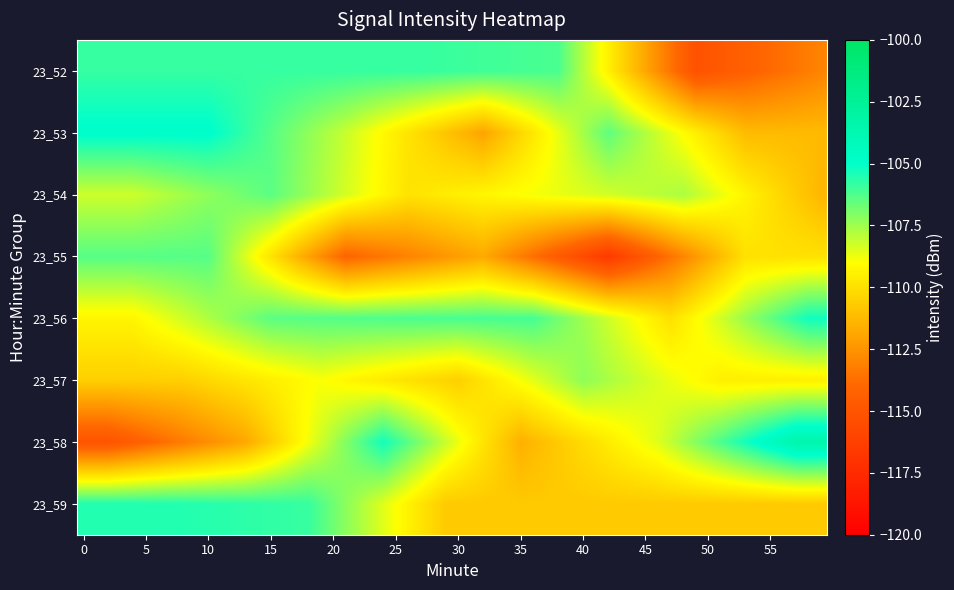

Which series has the largest total across all categories?

23_53